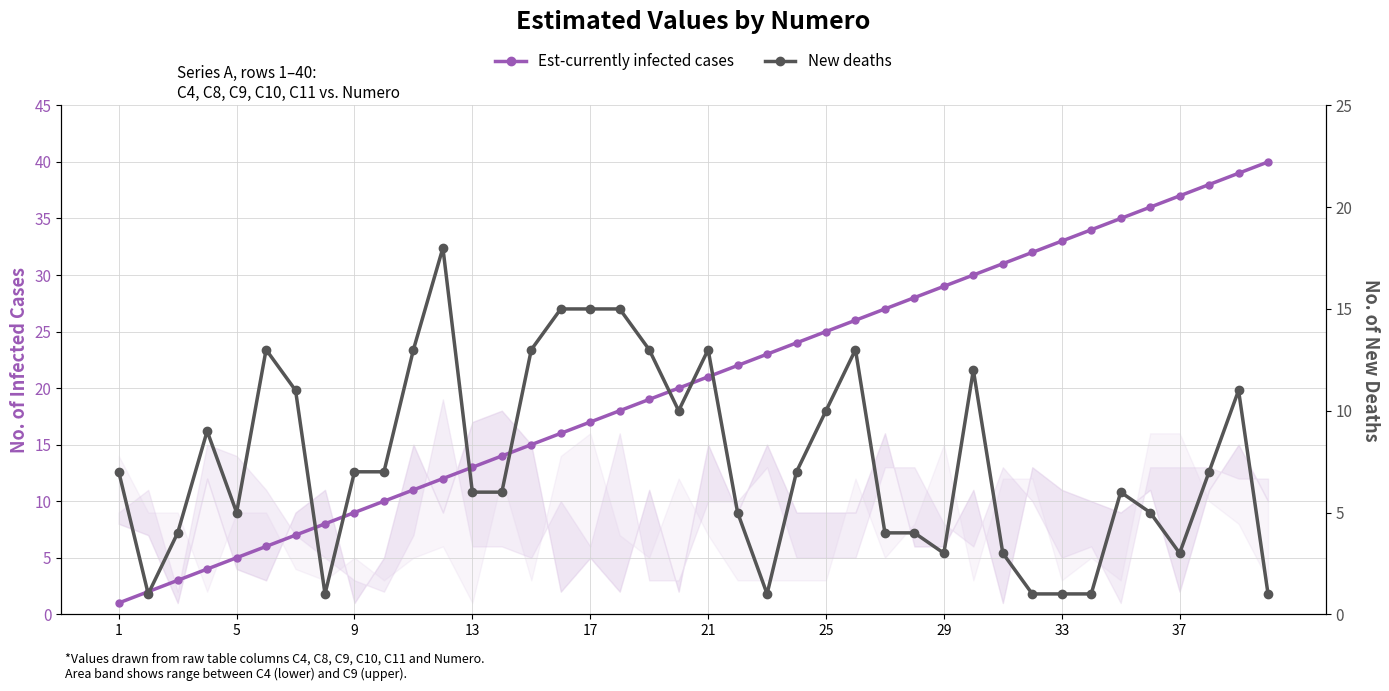

Is the value of New deaths at 13 greater than the value of Est-currently infected cases at 14?

No